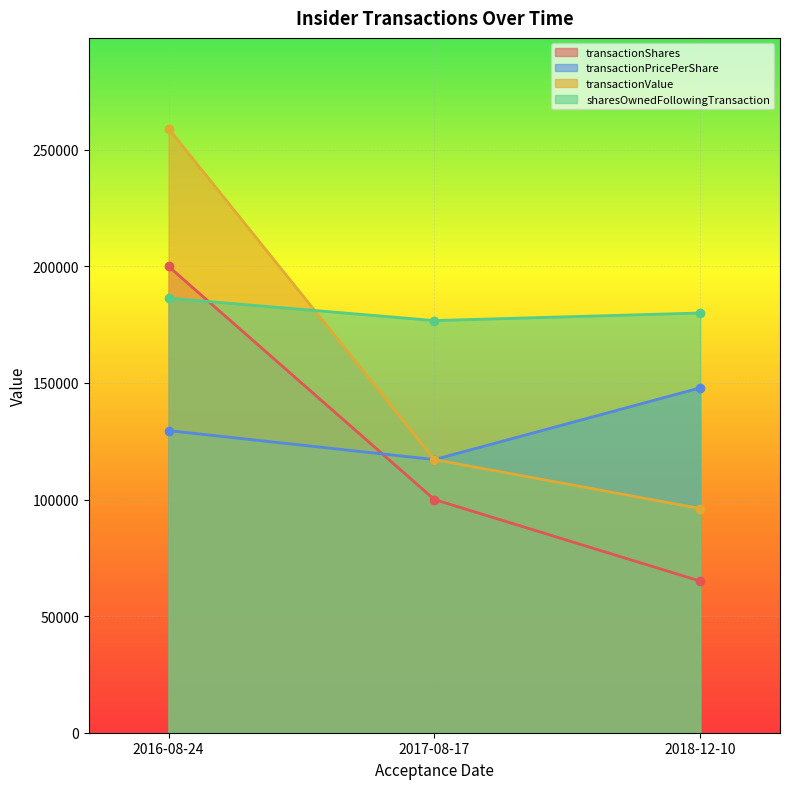

How many series are shown in this chart?

4